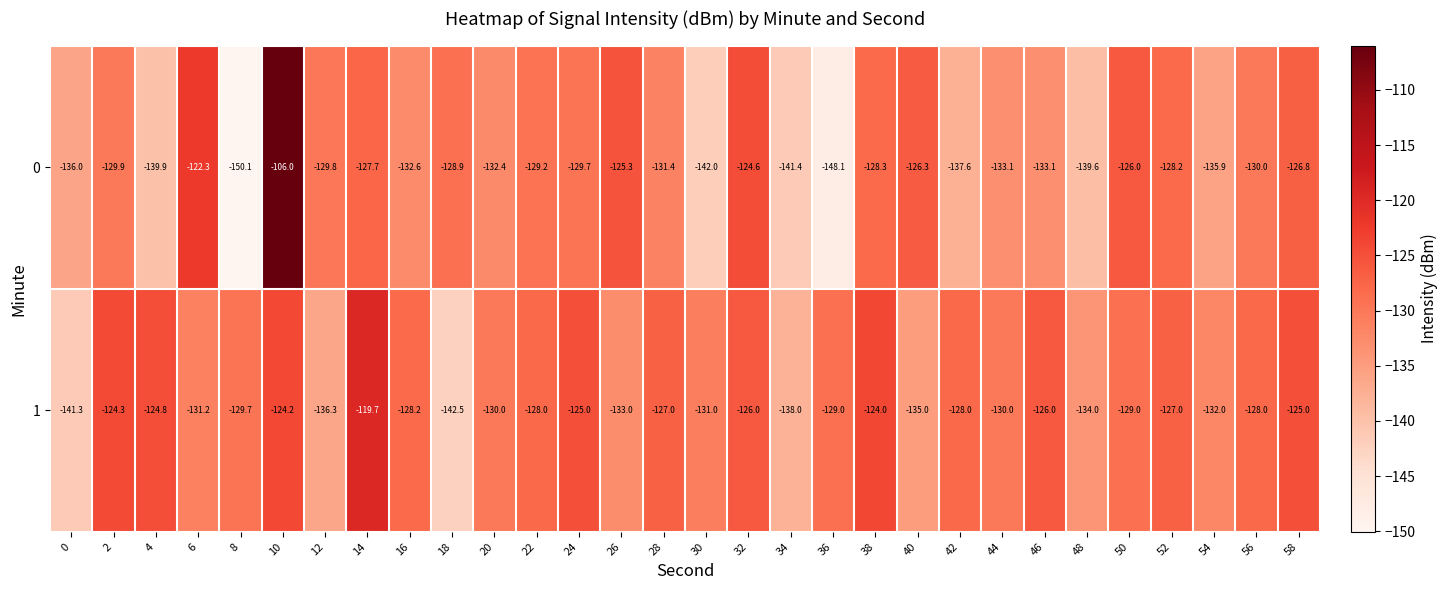

Read the 0 value at 34.

-141.4